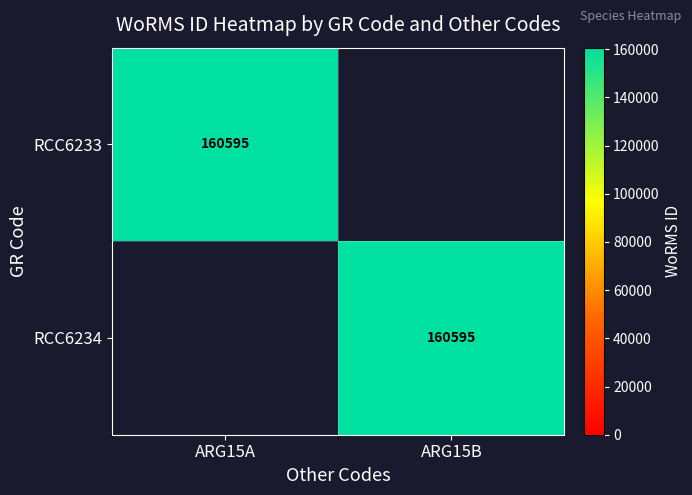

The value of RCC6234 at ARG15B is 102601. True or false?

False